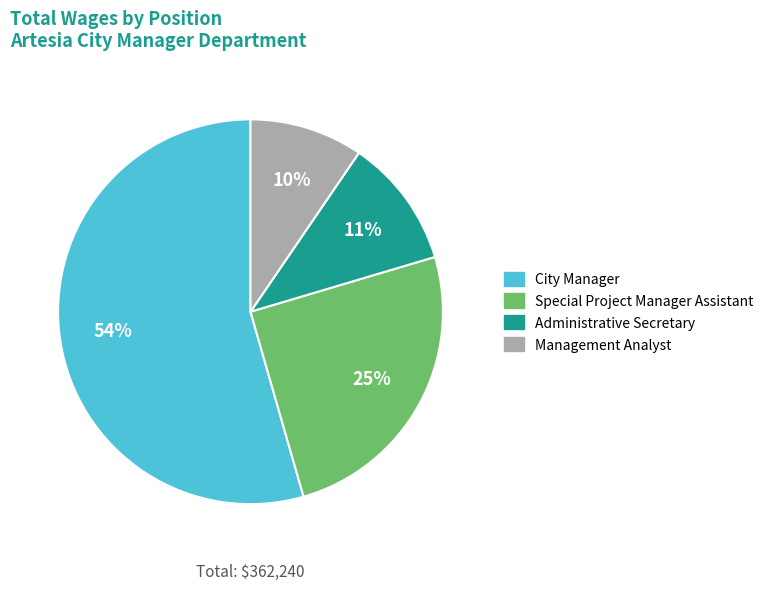

To the nearest percent, what portion does Management Analyst represent?

10%